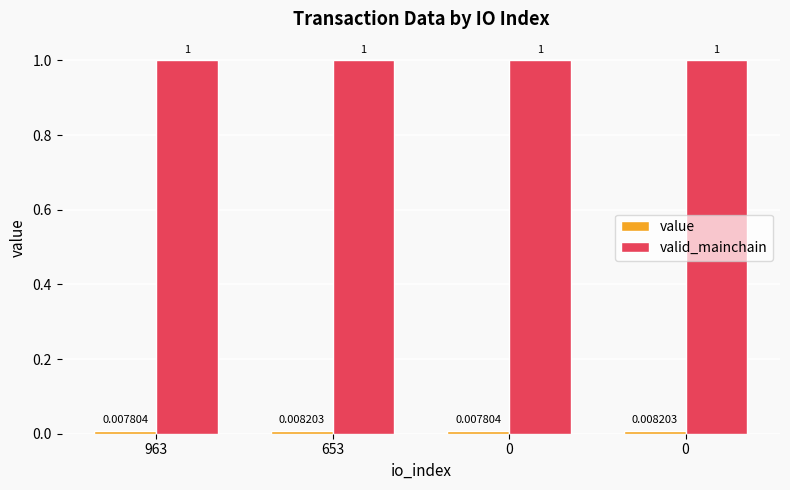

How many bars are there in each group?

2